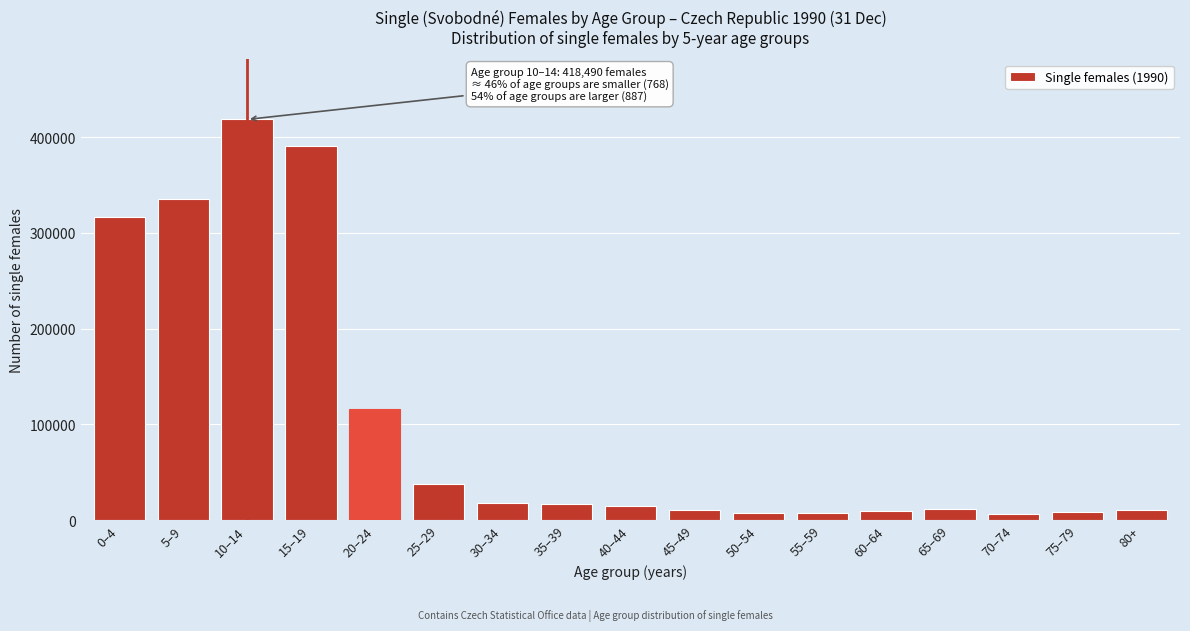

Where is the data nearest to the value 212404?

20–24